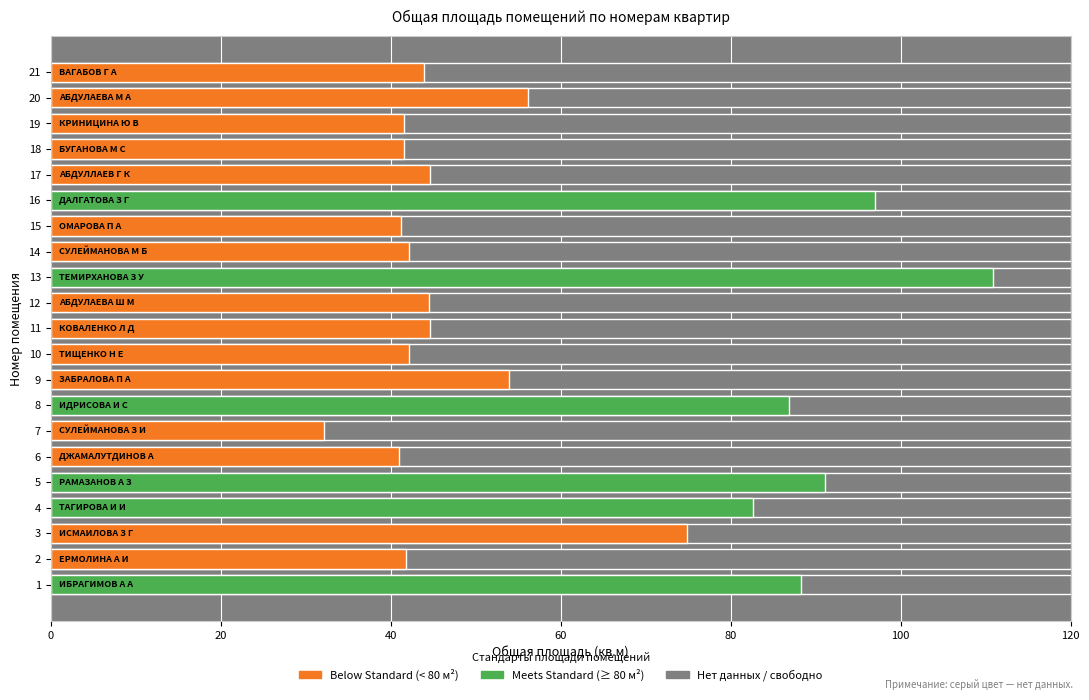

How many values exceed 44?

12